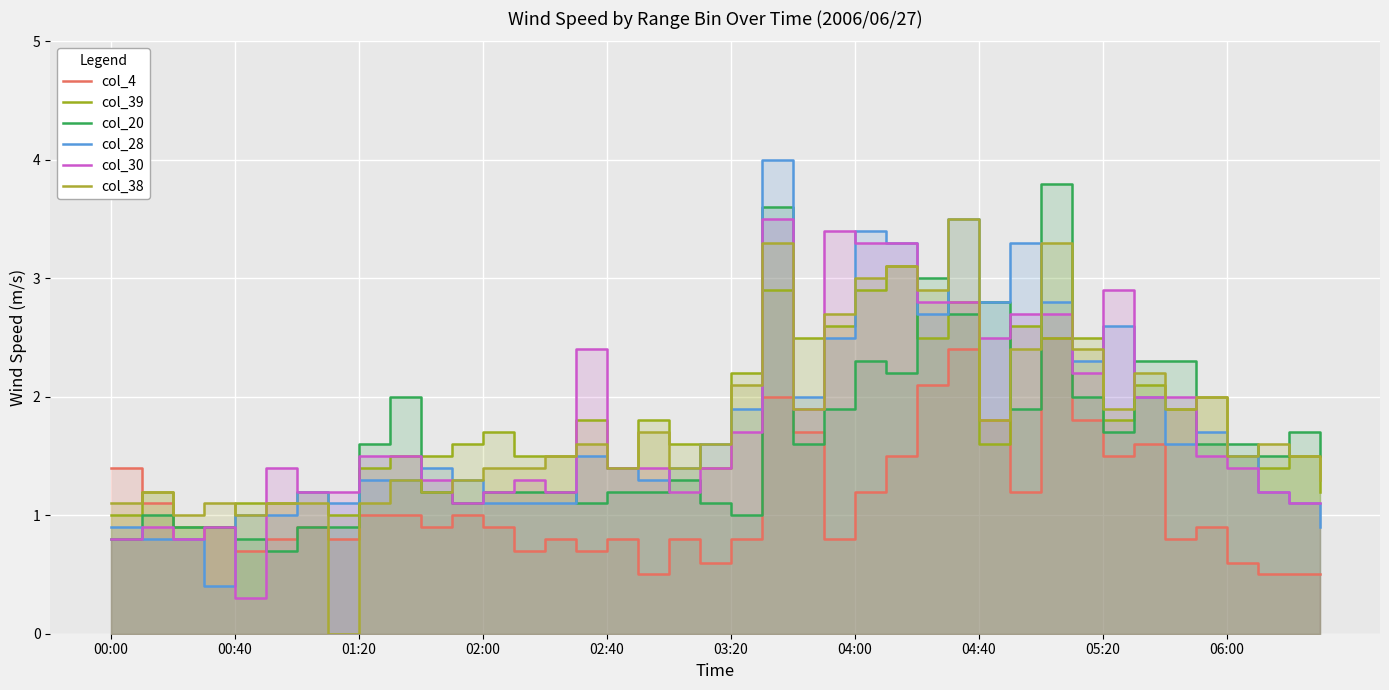

How many intersections are there between col_38 and col_39?

10